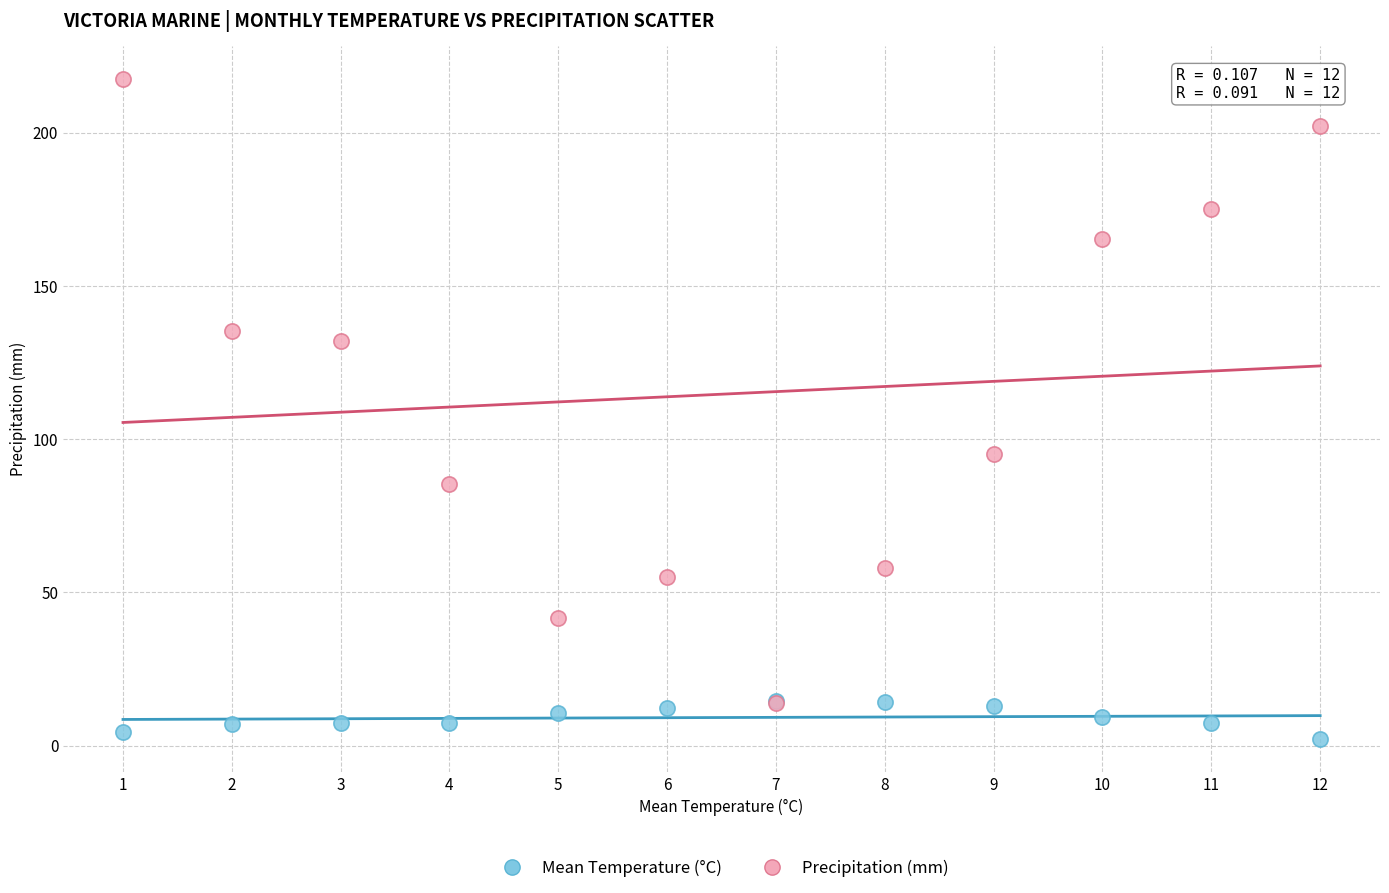

What are all the series names shown in the legend?

Mean Temperature (°C), Precipitation (mm)